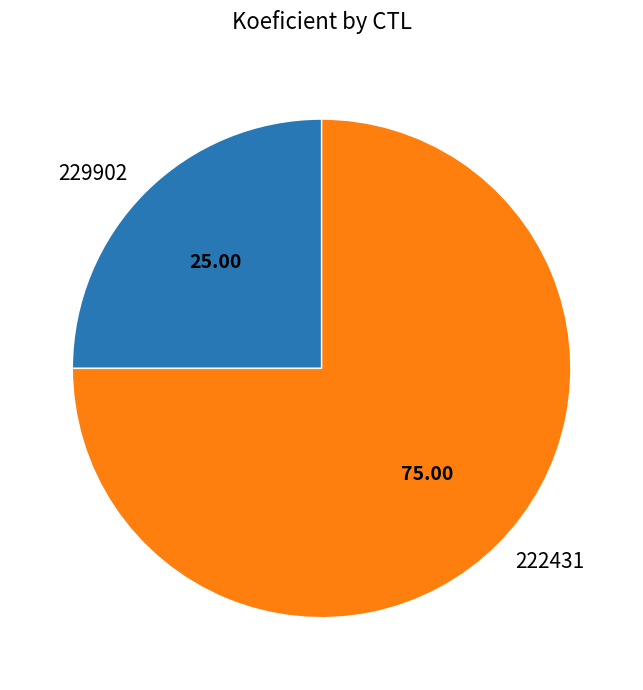

Which has a higher value, 222431 or 229902?

222431